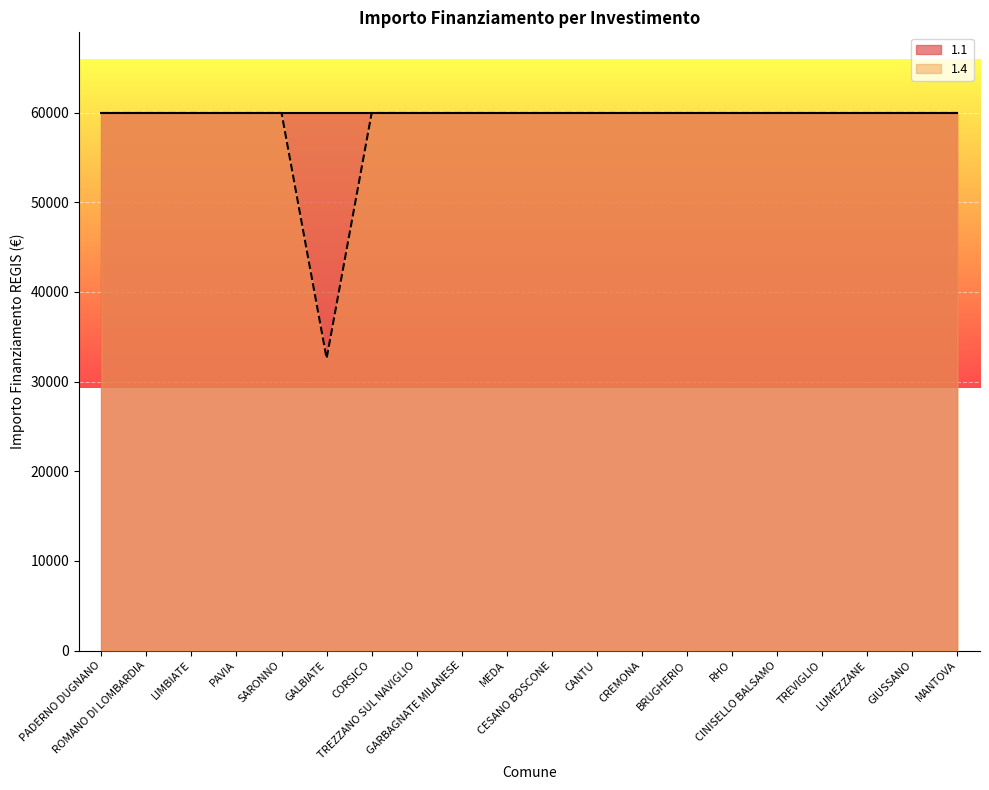

Reading left to right, transcribe all the data shown in this chart.

PADERNO DUGNANO=59966	ROMANO DI LOMBARDIA=59966	LIMBIATE=59966	PAVIA=59966	SARONNO=59966	GALBIATE=32589	CORSICO=59966	TREZZANO SUL NAVIGLIO=59966	GARBAGNATE MILANESE=59966	MEDA=59966	CESANO BOSCONE=59966	CANTU=59966	CREMONA=59966	BRUGHERIO=59966	RHO=59966	CINISELLO BALSAMO=59966	TREVIGLIO=59966	LUMEZZANE=59966	GIUSSANO=59966	MANTOVA=59966